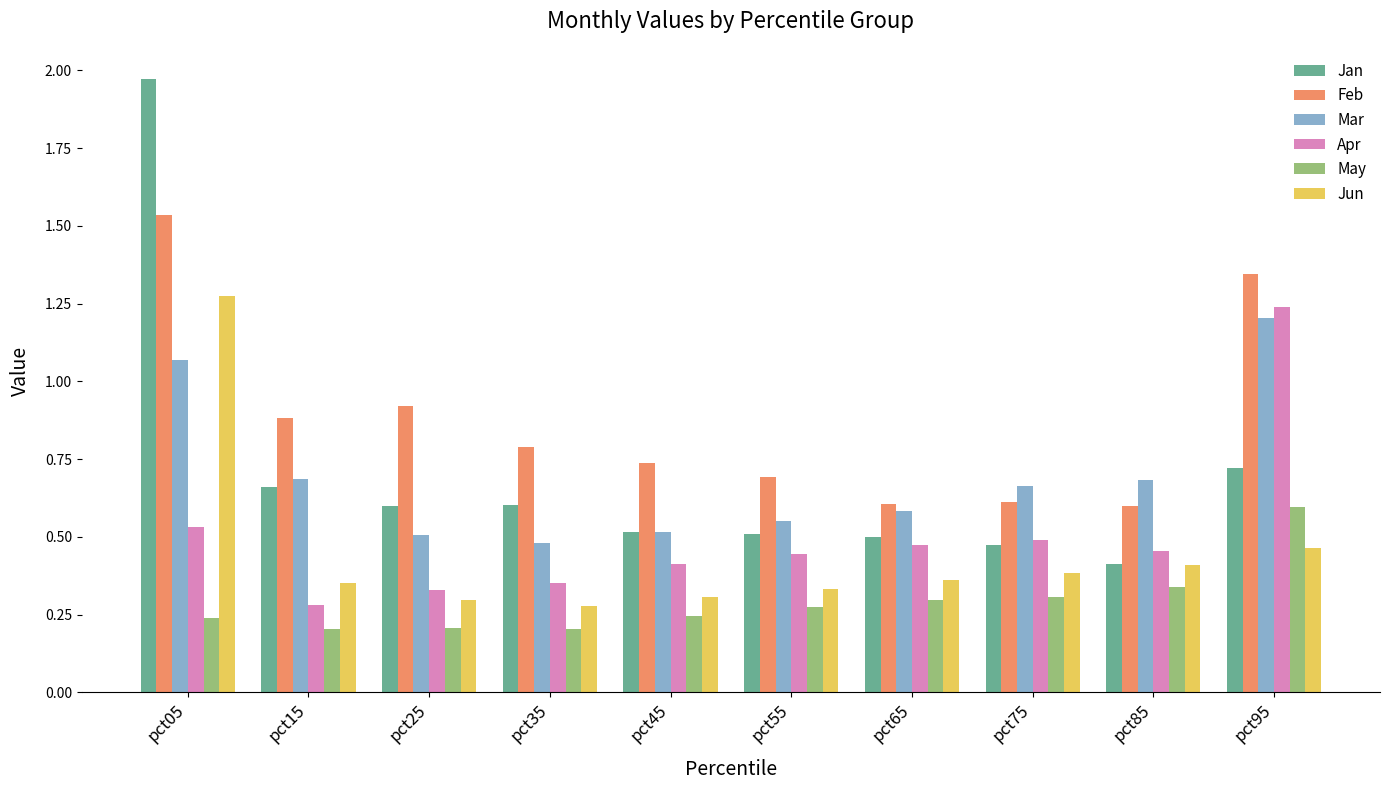

Rank the series at pct05 from lowest to highest value.

May, Apr, Mar, Jun, Feb, Jan